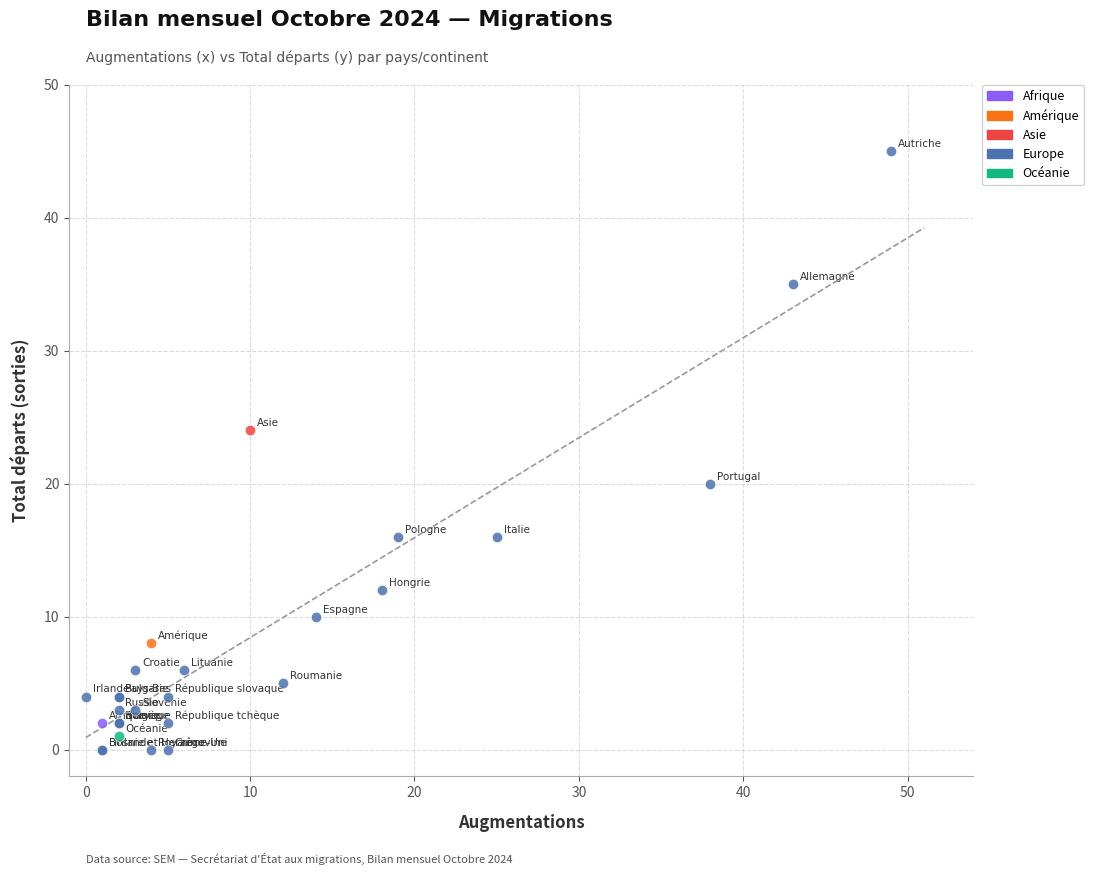

What are all the series names shown in the legend?

Afrique, Amérique, Asie, Europe, Océanie